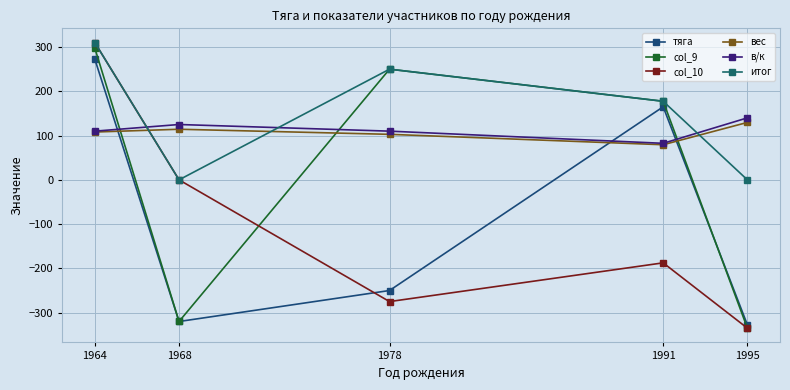

Reading left to right, extract all data points from this chart.

тяга: 1964=272.5	1968=-320.0	1978=-250.0	1991=165.0	1995=-327.5
col_9: 1964=297.5	1968=-320.0	1978=250.0	1991=177.5	1995=-335.0
col_10: 1964=310.0	1968=0.0	1978=-275.0	1991=-187.5	1995=-335.0
вес: 1964=108.0	1968=114.3	1978=102.8	1991=79.3	1995=129.7
в/к: 1964=110.0	1968=125.0	1978=110.0	1991=82.5	1995=140.0
итог: 1964=310.0	1968=0.0	1978=250.0	1991=177.5	1995=0.0